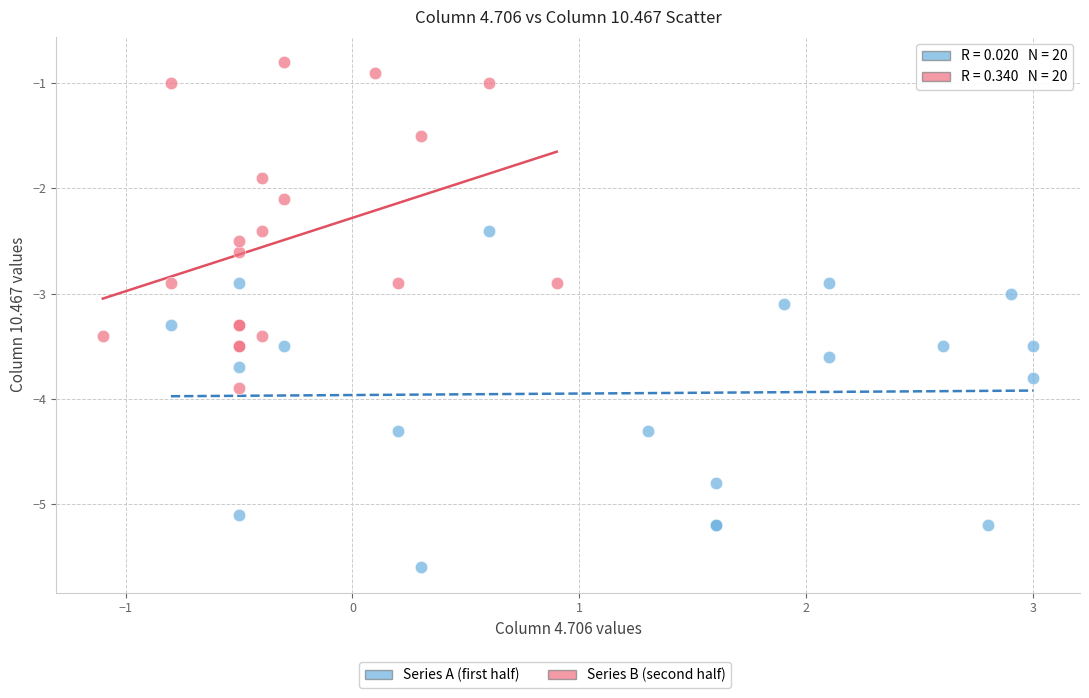

Which series reaches the minimum Y coordinate?

Series A (first half)